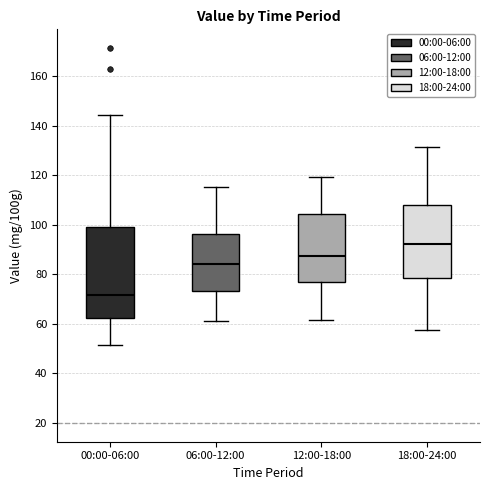

Reading left to right, transcribe this box plot: for each box, give where its median line is, the range the box spans, and where its two whiskers end, as read against the y-axis. The values are not printed on the chart, so give them approximately, as read against the axis.

00:00-06:00: median 72, box 62 to 100, whiskers 52 to 144
06:00-12:00: median 84, box 74 to 96, whiskers 62 to 116
12:00-18:00: median 88, box 78 to 104, whiskers 62 to 120
18:00-24:00: median 92, box 78 to 108, whiskers 58 to 132